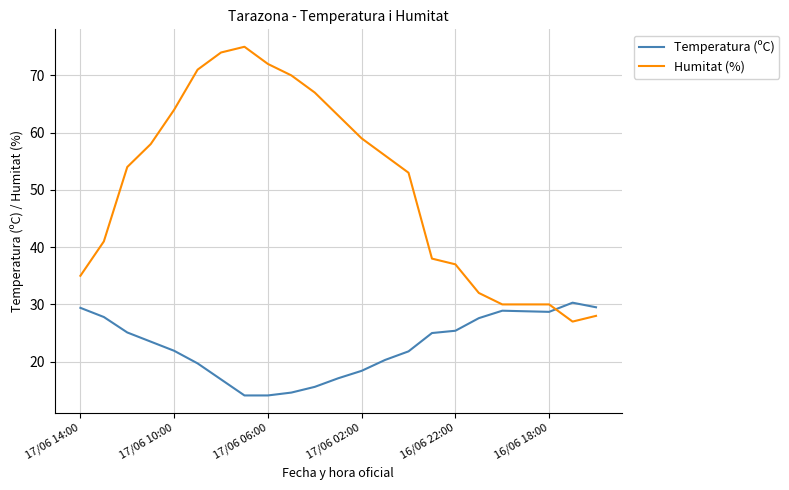

What is the maximum value for Temperatura (ºC)?

30.3